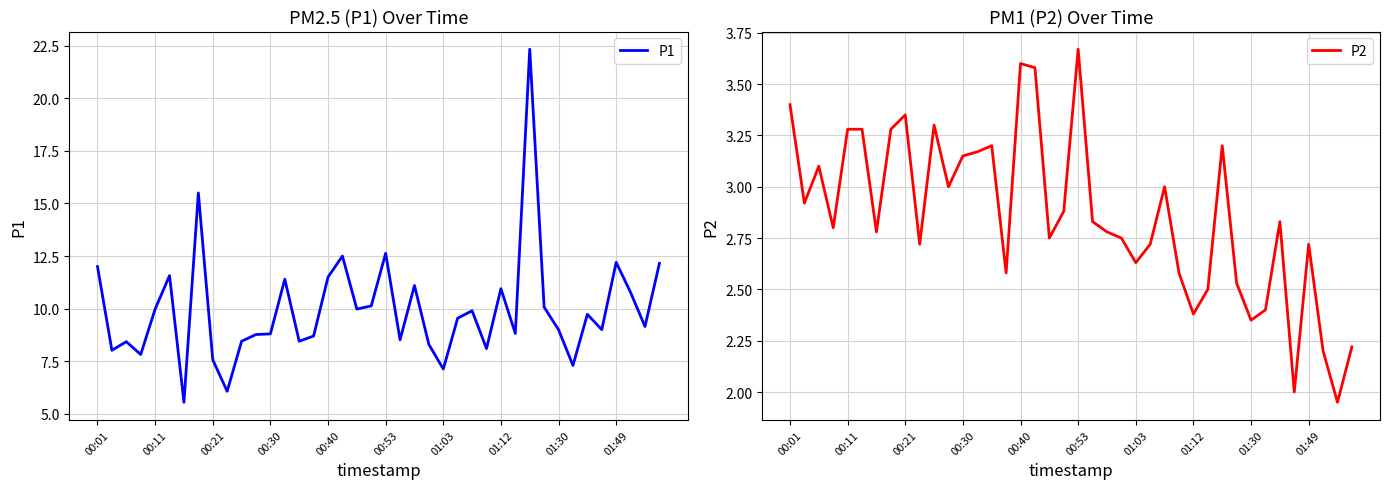

Reading left to right, extract all data points from this chart.

P1: 12.0	8.0	8.4	7.8	10.0	11.6	5.5	15.5	7.6	6.1	8.4	8.8	8.8	11.4	8.4	8.7	11.5	12.5	10.0	10.1	12.6	8.5	11.1	8.3	7.1	9.6	9.9	8.1	10.9	8.8	22.3	10.1	9.0	7.3	9.7	9.0	12.2	10.8	9.2	12.2
P2: 3.4	2.9	3.1	2.8	3.3	3.3	2.8	3.3	3.4	2.7	3.3	3.0	3.1	3.2	3.2	2.6	3.6	3.6	2.8	2.9	3.7	2.8	2.8	2.8	2.6	2.7	3.0	2.6	2.4	2.5	3.2	2.5	2.4	2.4	2.8	2.0	2.7	2.2	1.9	2.2